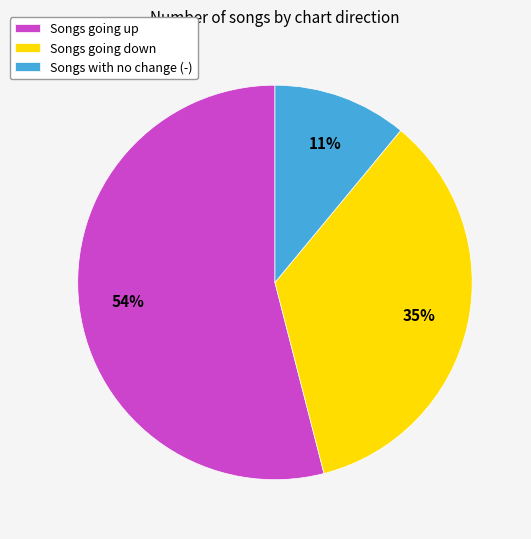

Count the number of slices in the pie.

3